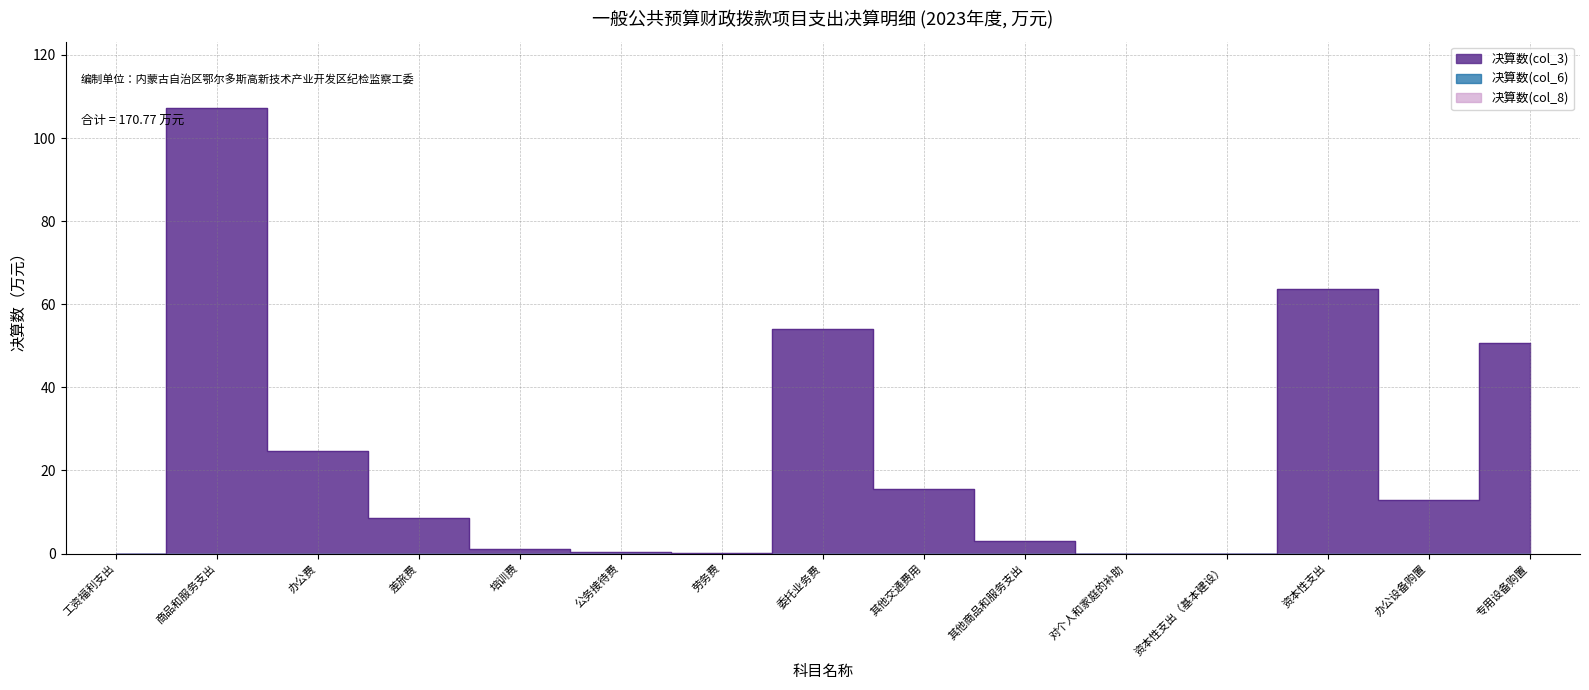

Reading right to left, what are all the values shown in this chart?

决算数(col_3): 50.6	13.0	63.6	0.0	0.0	3.0	15.4	54.0	0.1	0.3	1.2	8.4	24.7	107.1	0.0
决算数(col_6): 0.0	0.0	0.0	0.0	0.0	0.0	0.0	0.0	0.0	0.0	0.0	0.0	0.0	0.0	0.0
决算数(col_8): 0.0	0.0	0.0	0.0	0.0	0.0	0.0	0.0	0.0	0.0	0.0	0.0	0.0	0.0	0.0